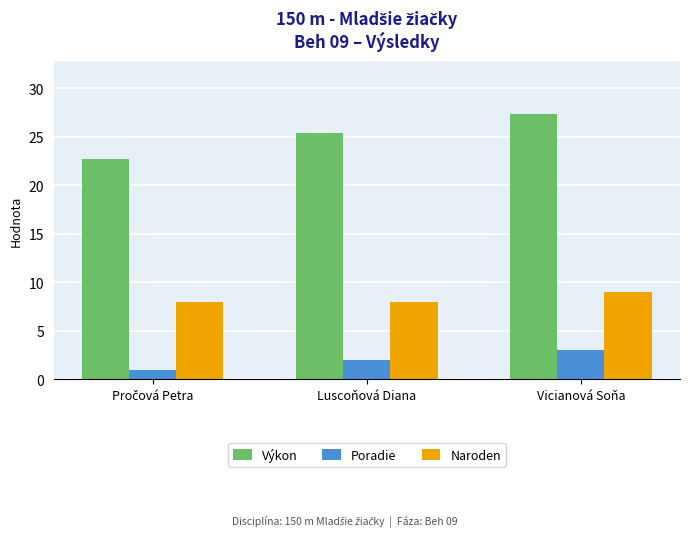

At which label does Výkon first exceed 25?

Luscoňová Diana